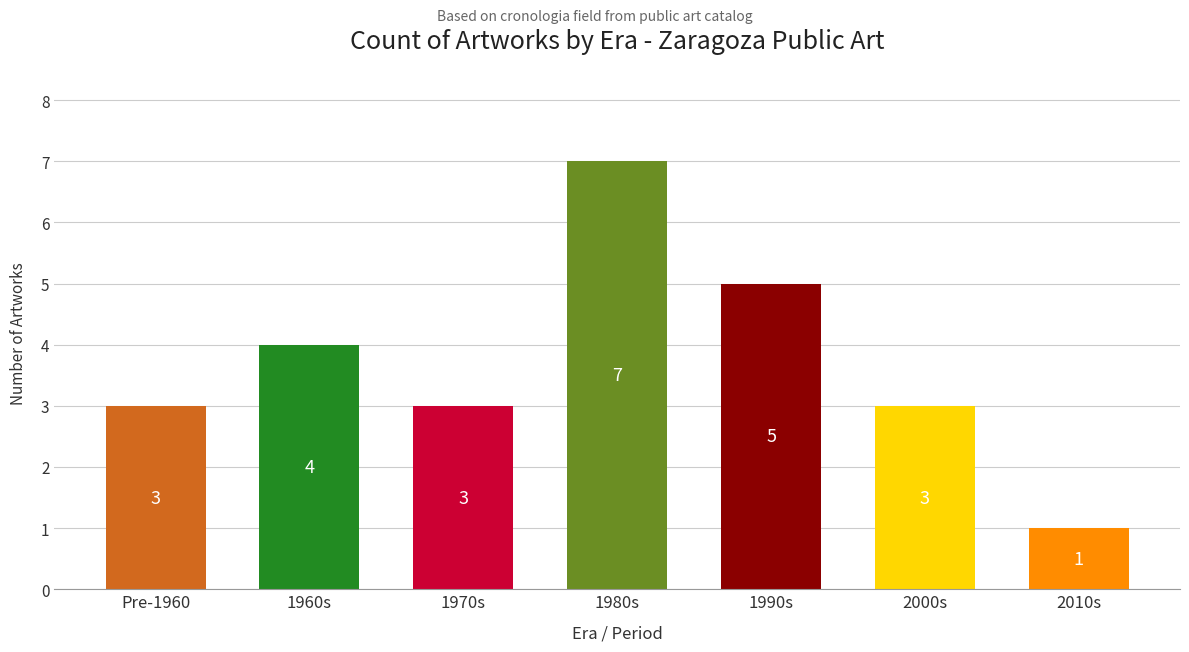

Is it true that the value at Pre-1960 is 3?

True